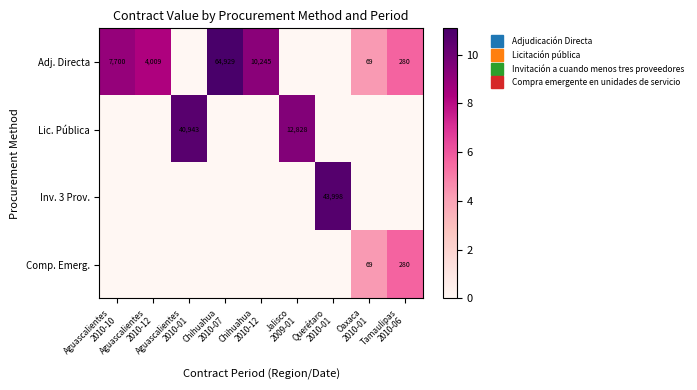

What is the highest value of the Comp. Emerg. series?

5.6